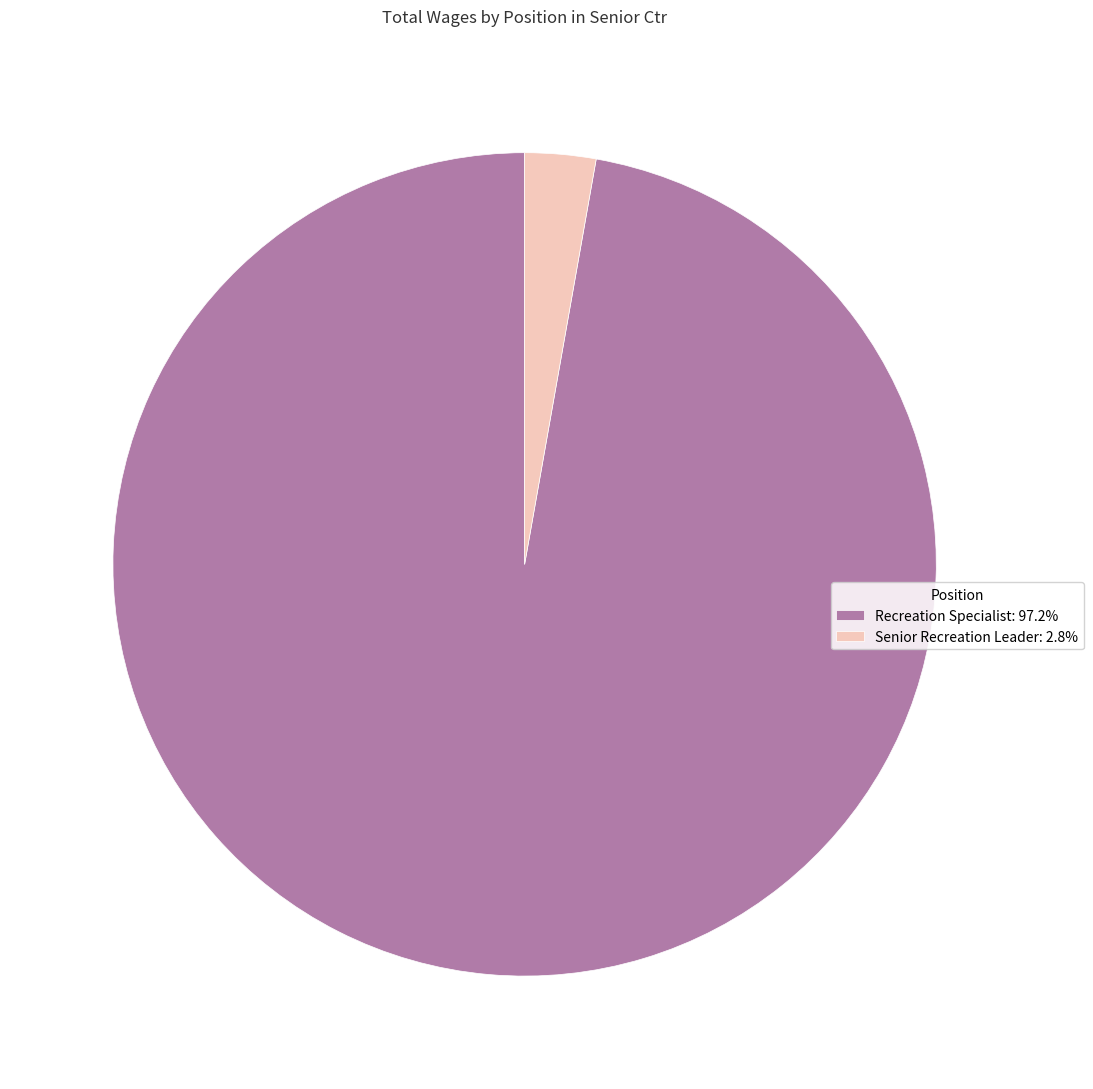

How many slices are in this pie chart?

2